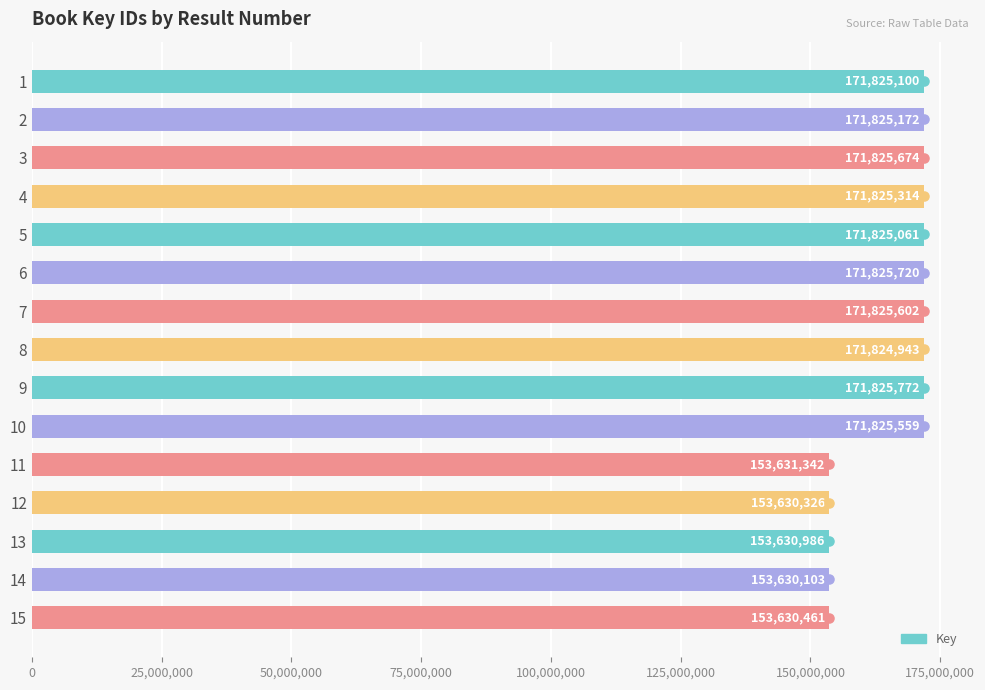

Approximately how many times larger is the value at 1 compared to 4?

1.0